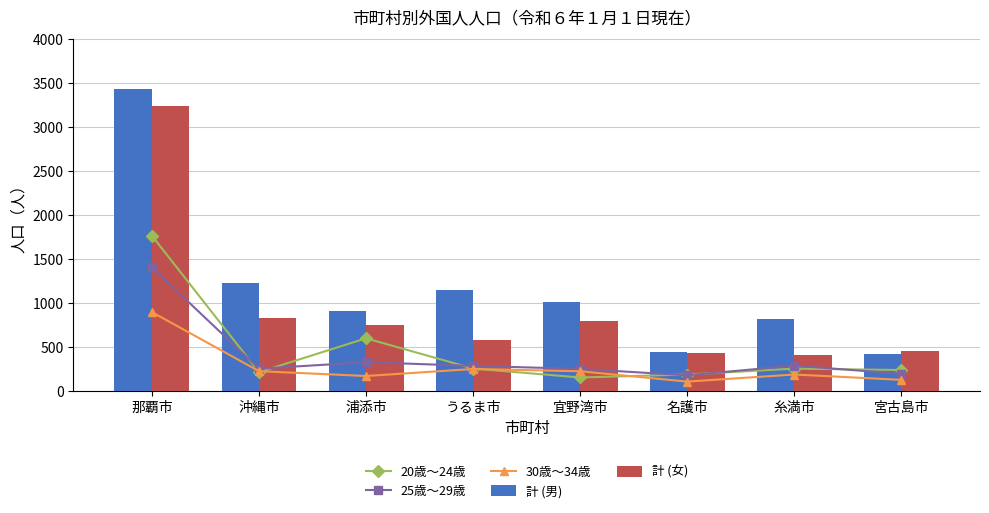

Which series has the largest range (max minus min)?

計 (男)